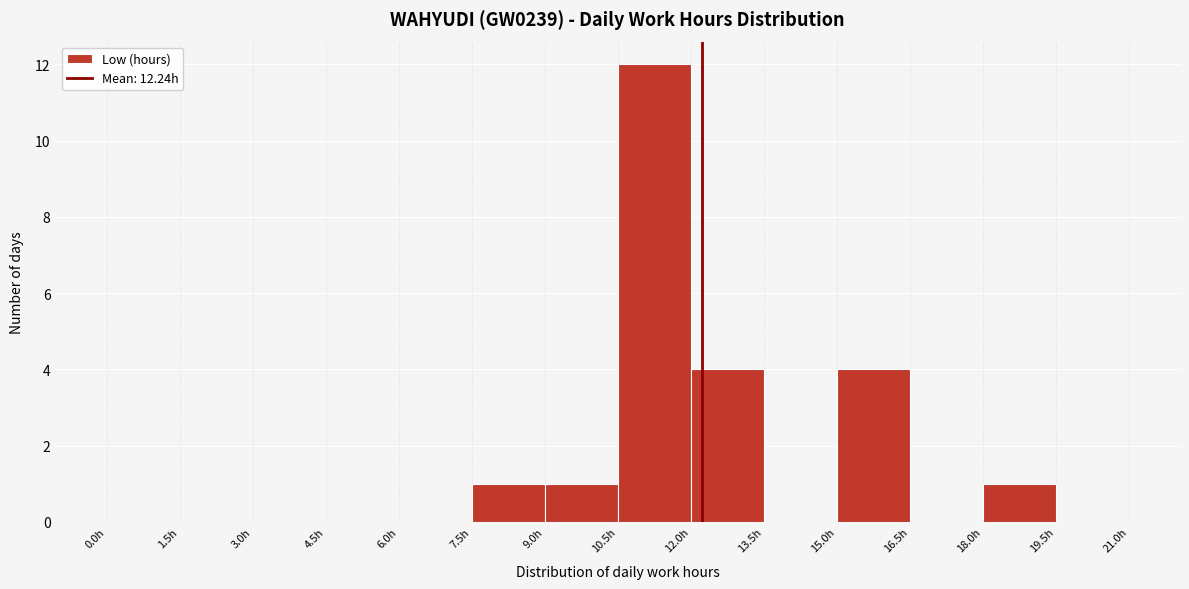

Which range on the x-axis has the tallest bar?

10.5 to 12.0